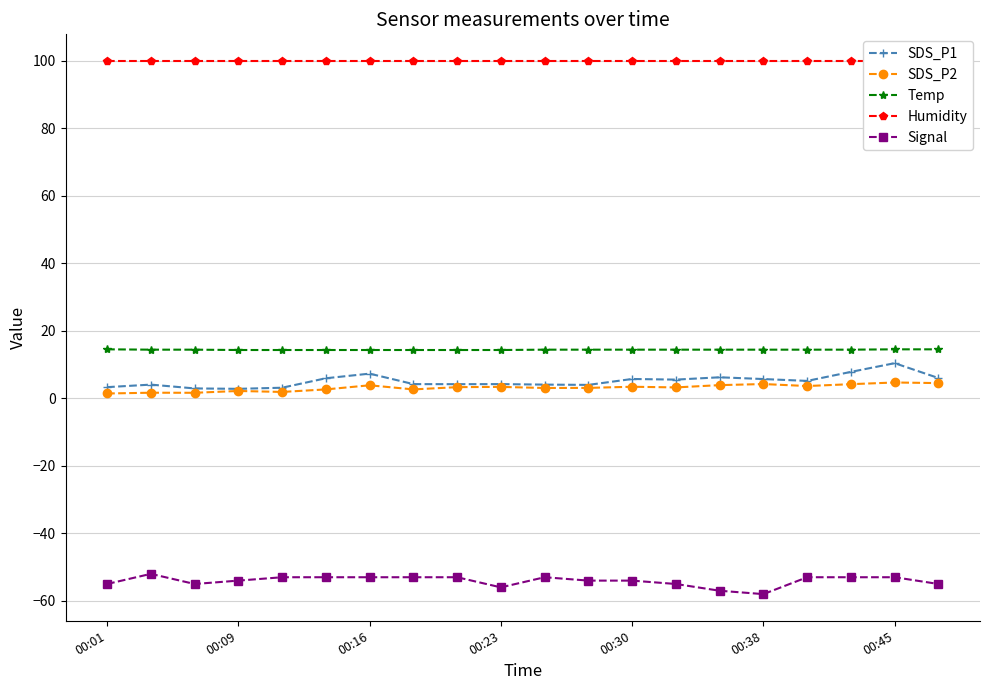

What are all the series names shown in the legend?

SDS_P1, SDS_P2, Temp, Humidity, Signal